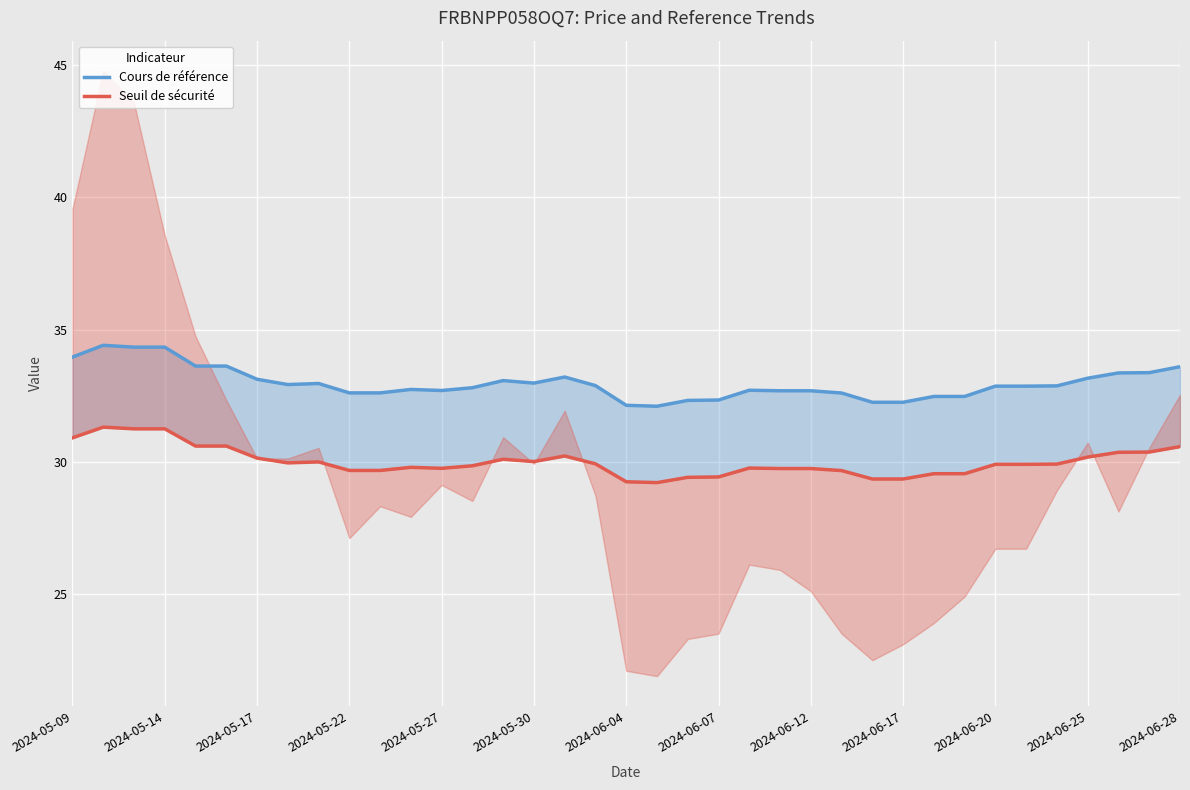

True or false: Seuil de sécurité has more than 0 points higher than both neighbors.

True